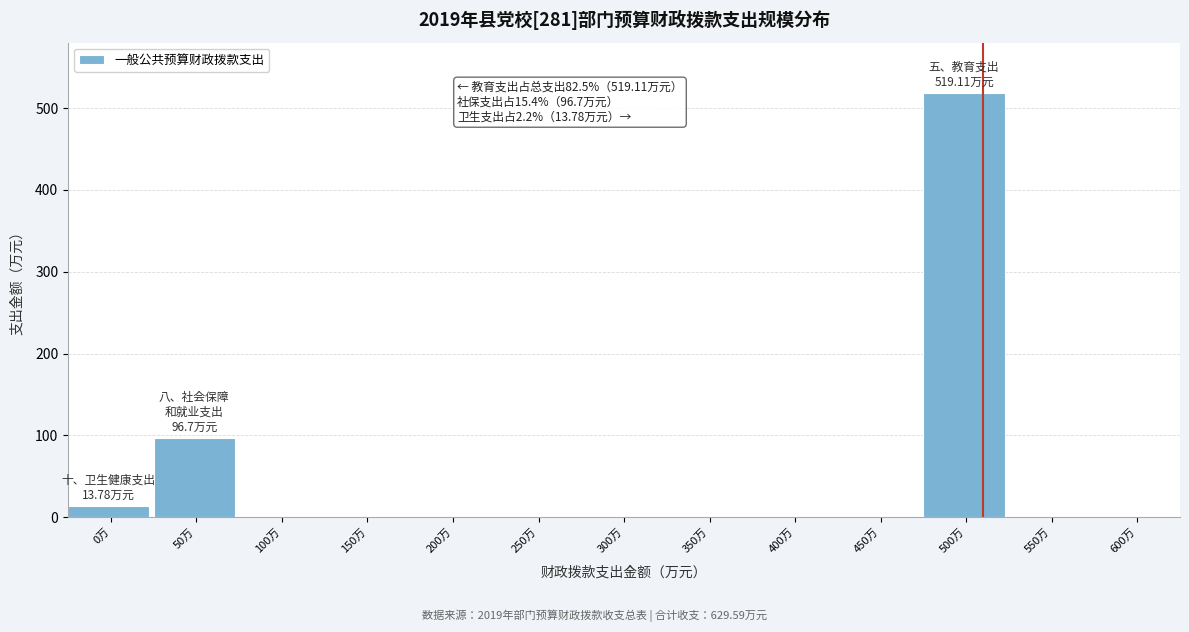

Reading left to right, what are all the values shown in this chart?

0万=13.8	50万=96.7	100万=0.0	150万=0.0	200万=0.0	250万=0.0	300万=0.0	350万=0.0	400万=0.0	450万=0.0	500万=519.1	550万=0.0	600万=0.0